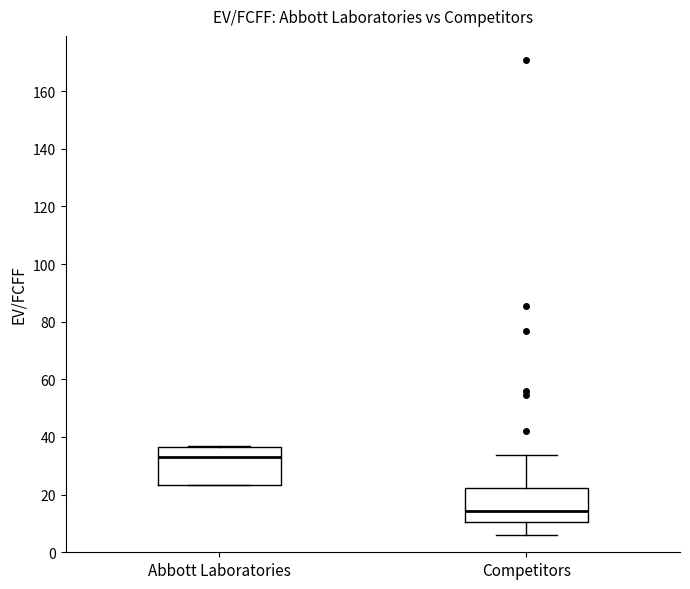

Where does the median line of the box for Abbott Laboratories sit on the y-axis? The values are not printed on the chart, so give them approximately, as read against the axis.

34